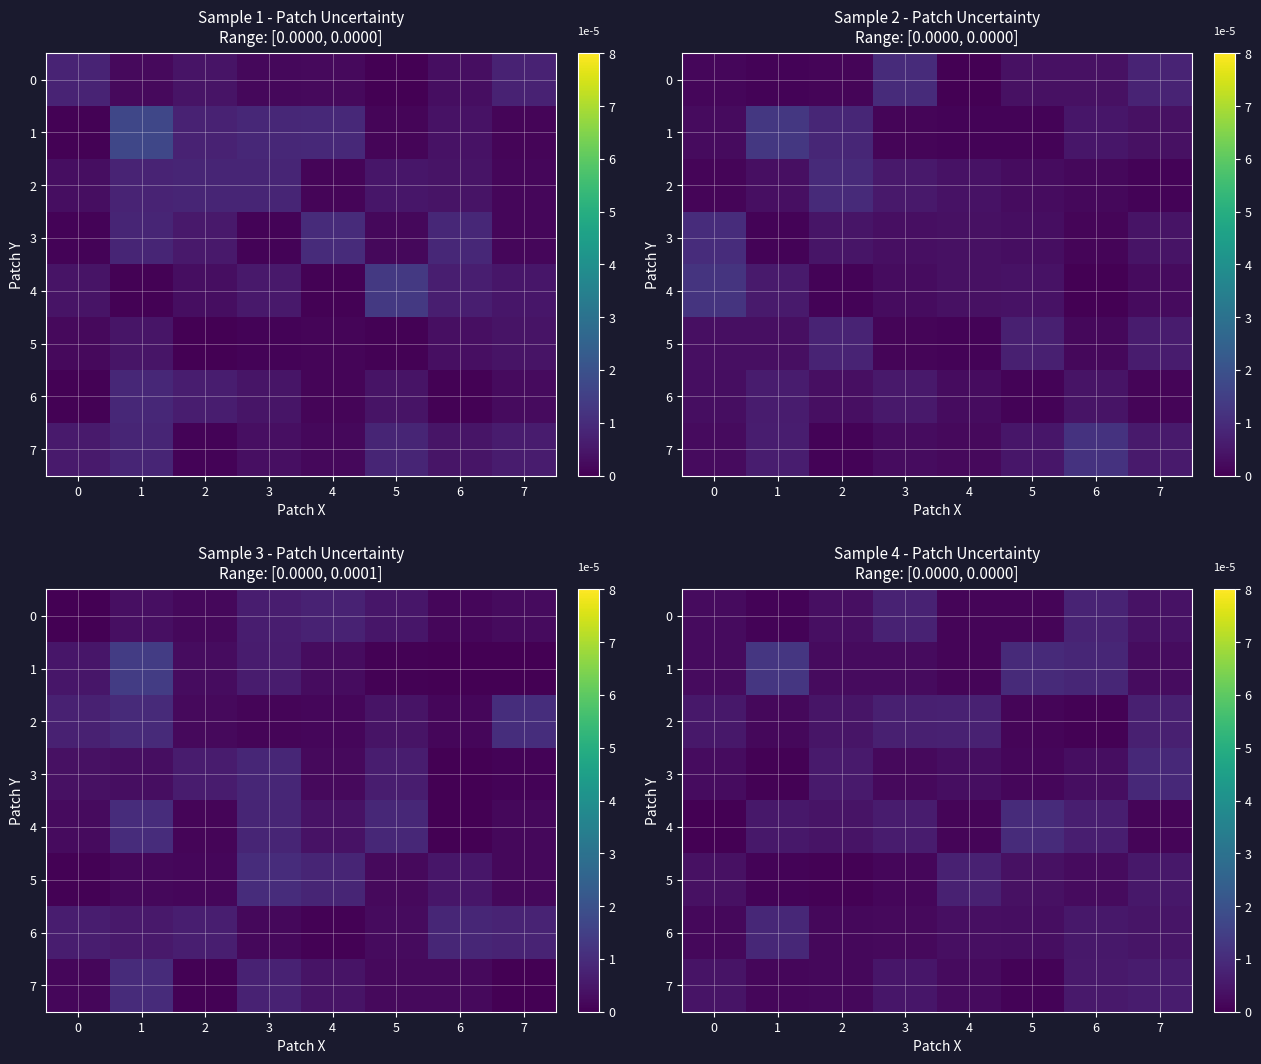

Which series has the largest total across all categories?

1